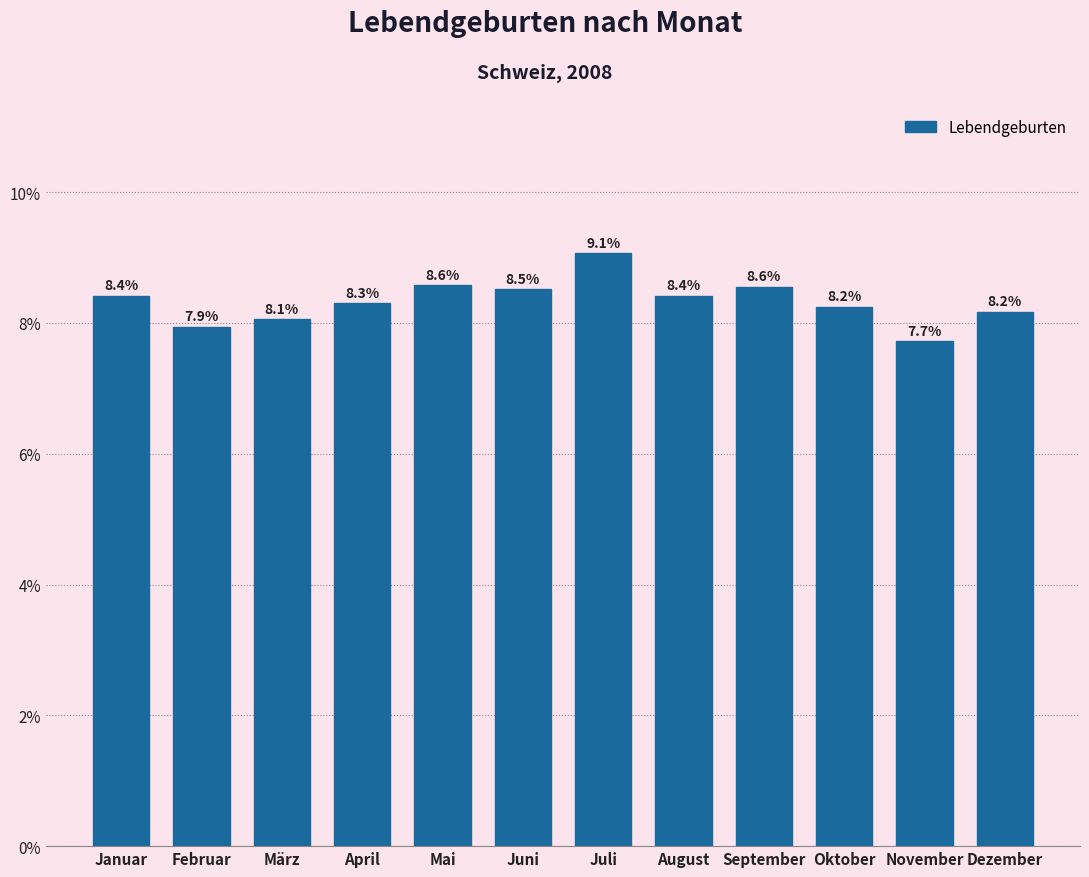

Reading right to left, list all the values displayed in this chart.

Dezember=8.2	November=7.7	Oktober=8.2	September=8.6	August=8.4	Juli=9.1	Juni=8.5	Mai=8.6	April=8.3	März=8.1	Februar=7.9	Januar=8.4